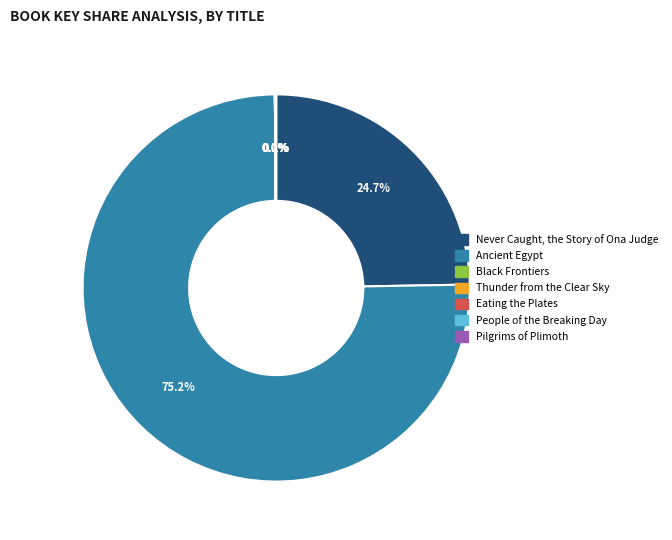

Is there any slice that represents more than half of the pie?

Yes